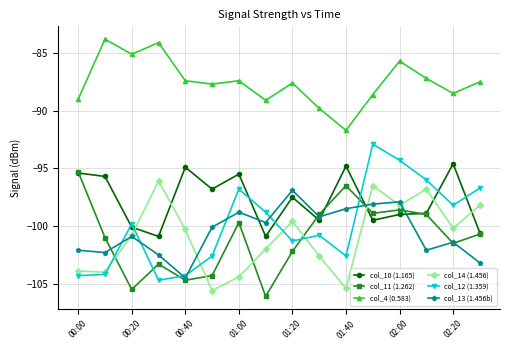

Is this an area chart (filled region under the line)?

No